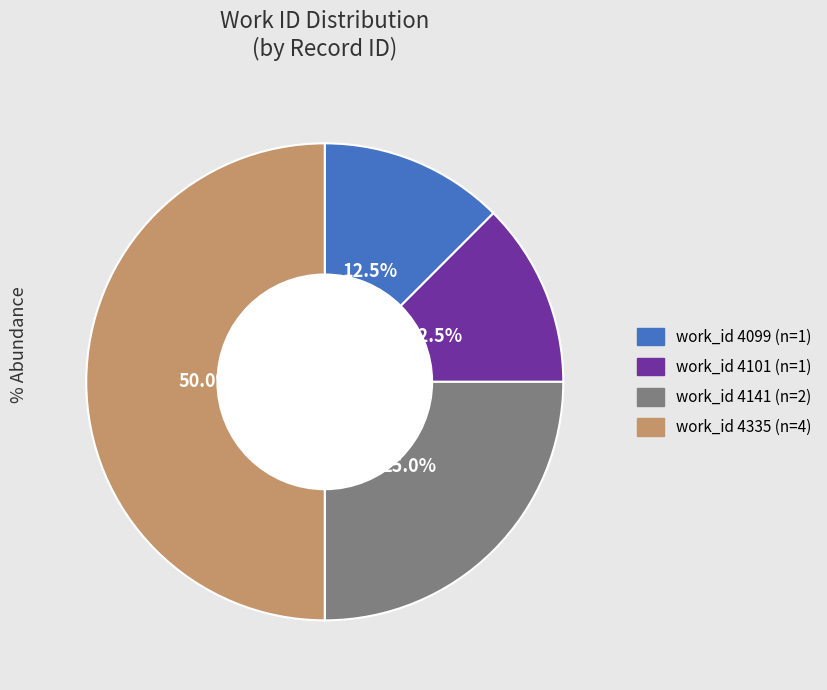

How many slices are in this pie chart?

4